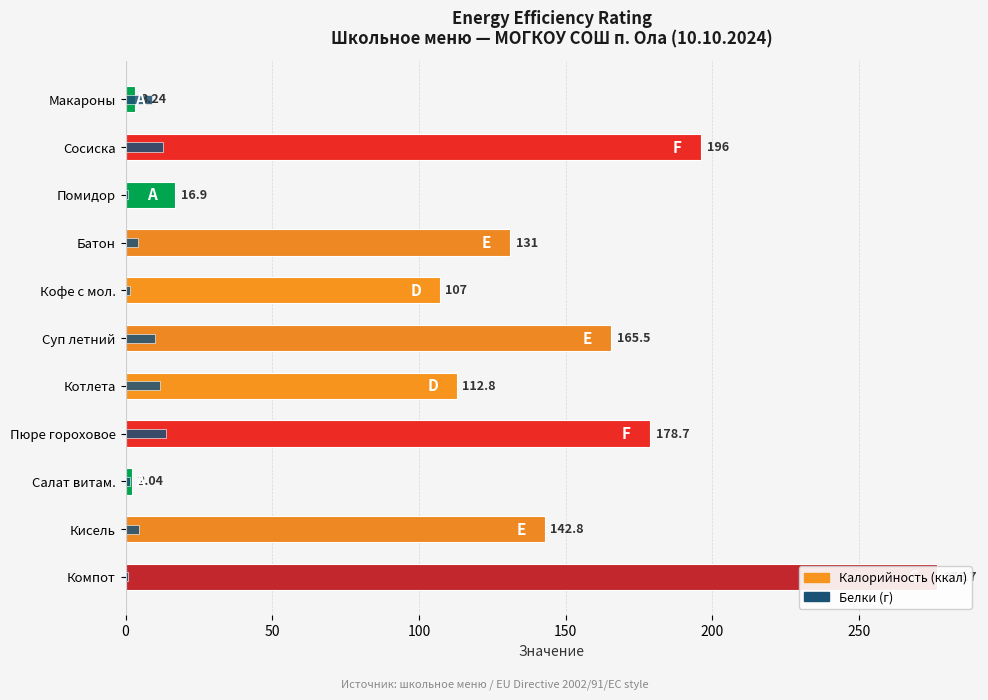

What is the average value of the Калорийность (ккал) series?

121.2